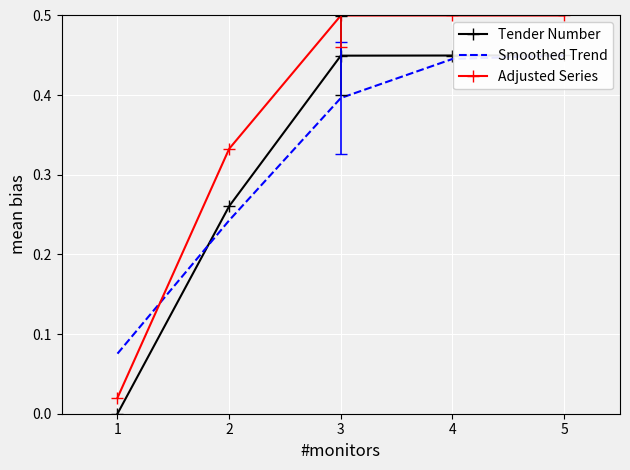

What is the approximate value of Adjusted Series at 4?

0.5